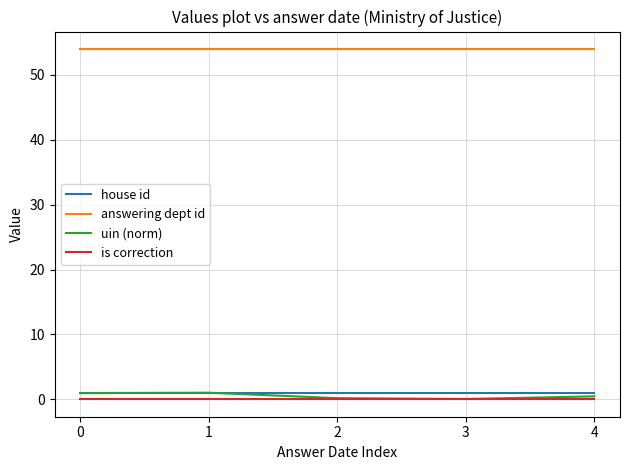

What are all the series names shown in the legend?

house id, answering dept id, uin (norm), is correction